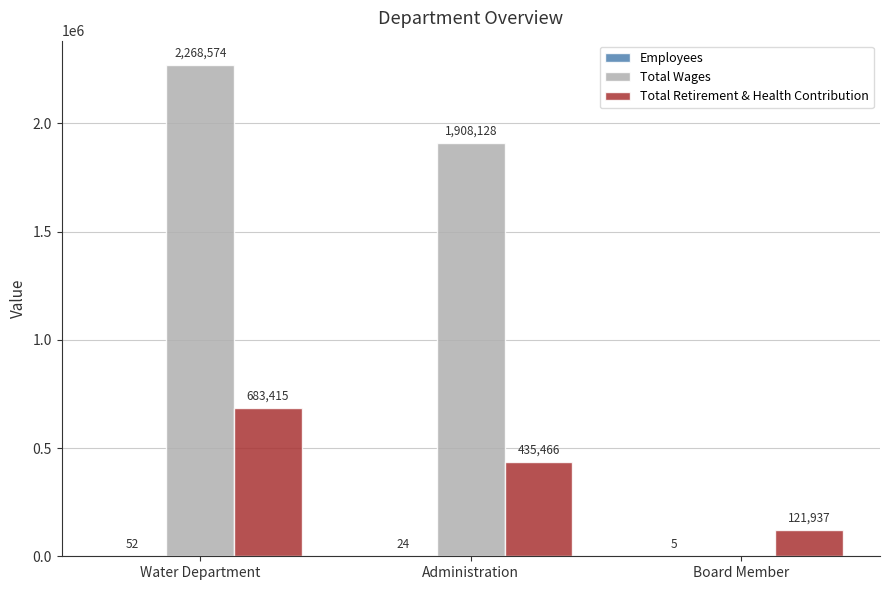

The Total Retirement & Health Contribution series shows 121937 at Board Member. True or false?

True